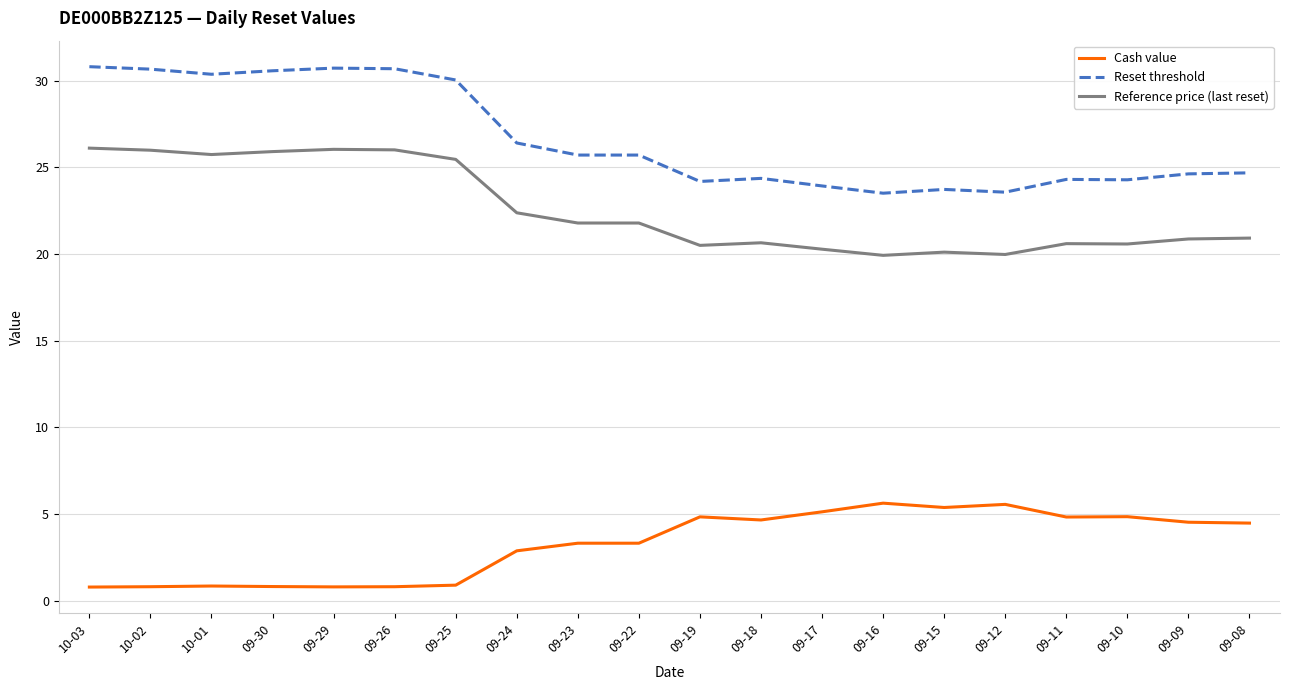

Is this an area chart (filled region under the line)?

No